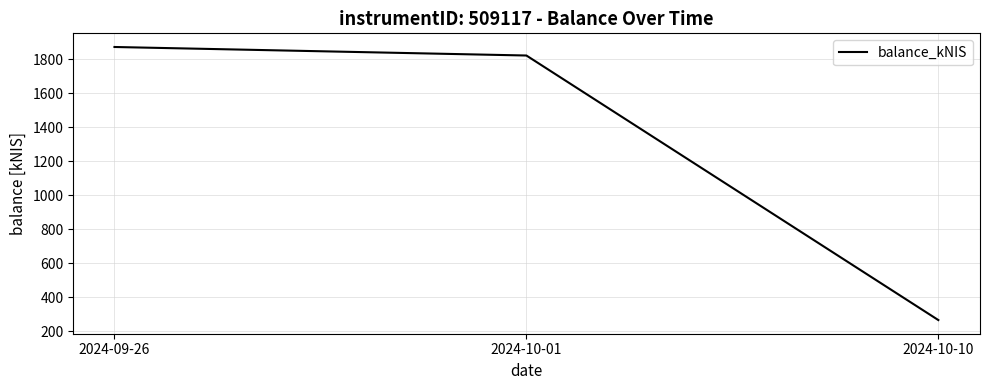

Rank the categories by value from highest to lowest.

2024-09-26, 2024-10-01, 2024-10-10